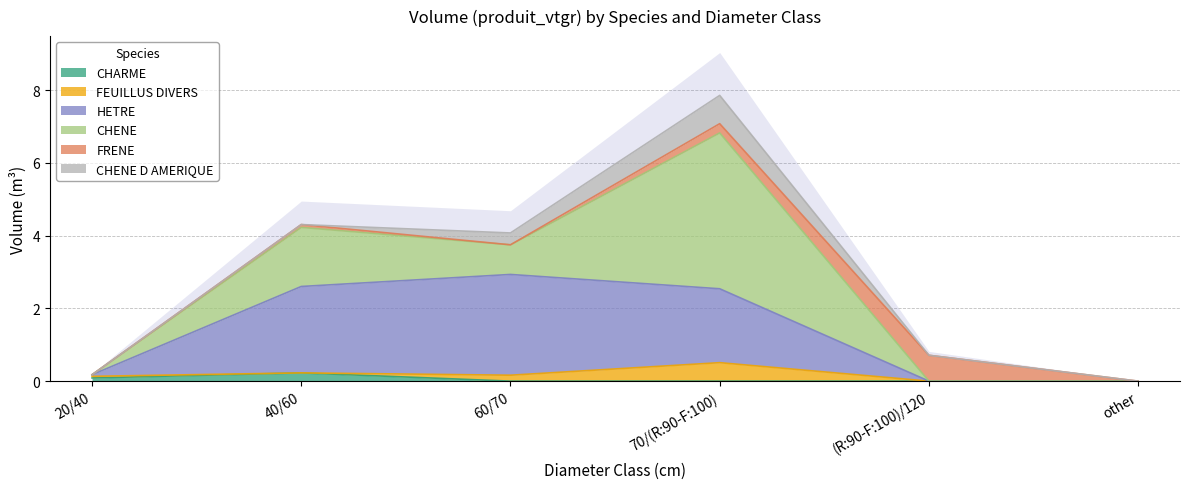

What is the label of the 3rd point from the right?

70/(R:90-F:100)